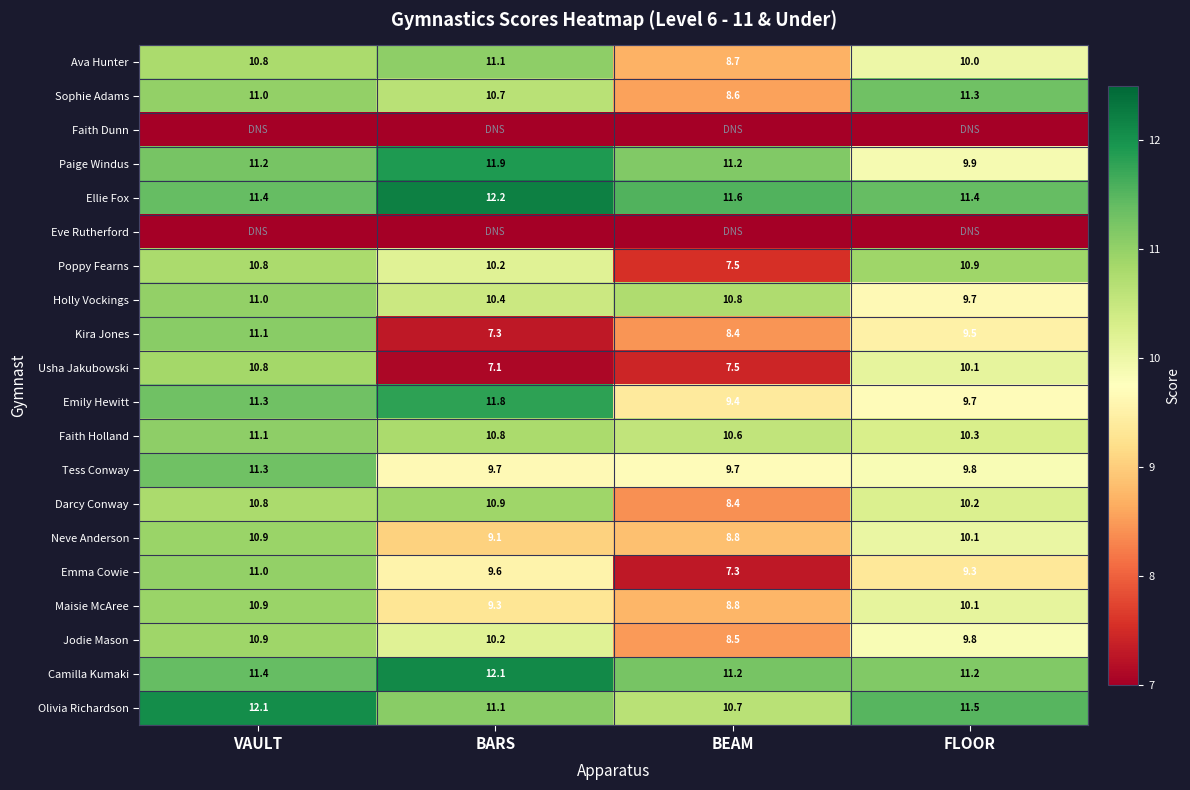

List the labels in order of Emily Hewitt value, smallest first.

BEAM, FLOOR, VAULT, BARS